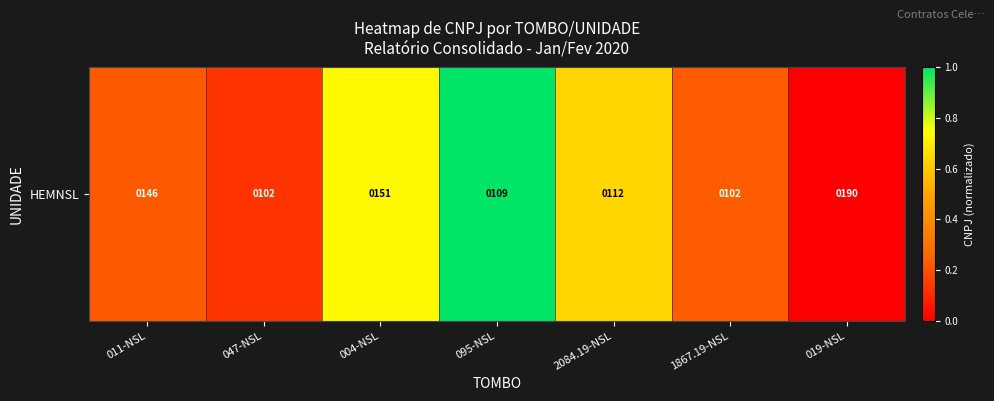

List the labels in order of value, largest first.

095-NSL, 004-NSL, 2084.19-NSL, 1867.19-NSL, 011-NSL, 047-NSL, 019-NSL